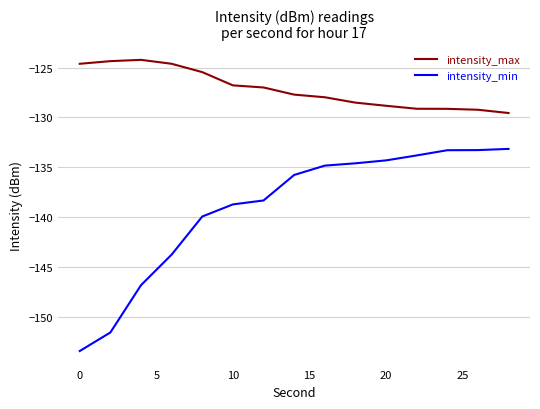

What is the difference between the maximum and second lowest values in the intensity_max series?

5.0